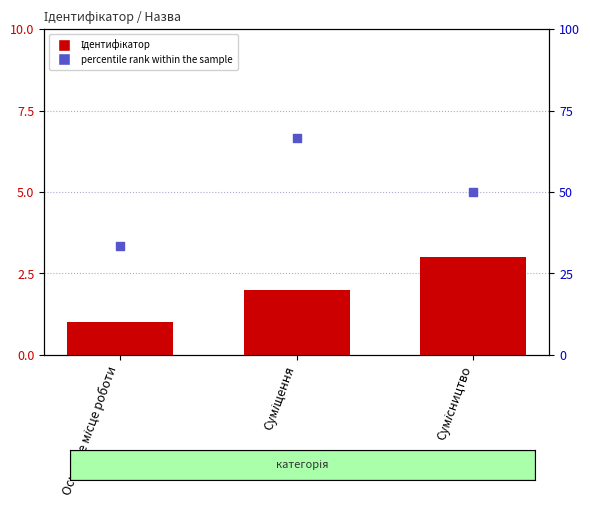

Is the value of percentile rank within the sample at Основне місце роботи greater than the value of Ідентифікатор at Сумісництво?

Yes